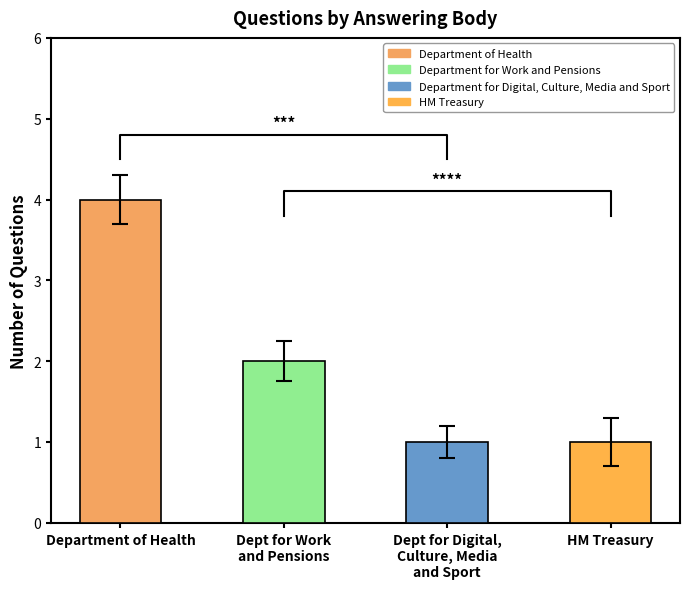

How many values exceed 2?

1